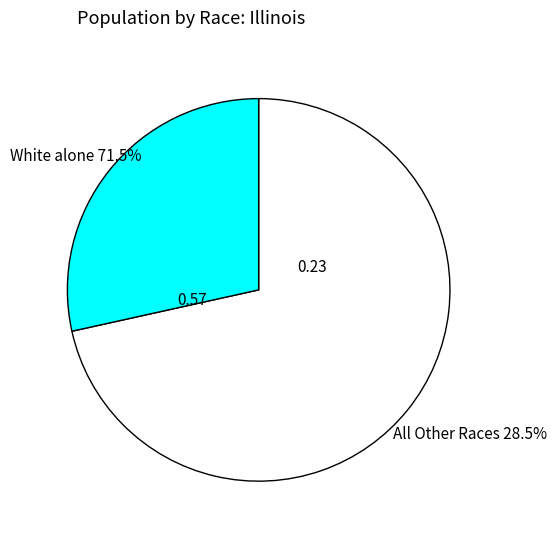

The Native Hawaiian and Other Pacific slice represents 1% of the pie. True or false?

False